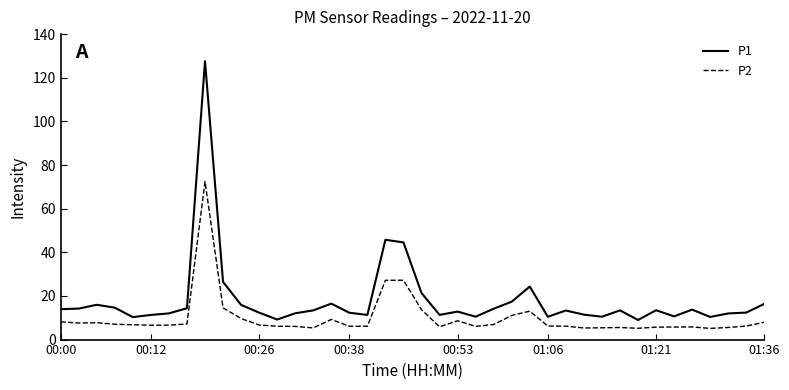

What is the difference between the maximum and minimum values in the P2 series?

67.3